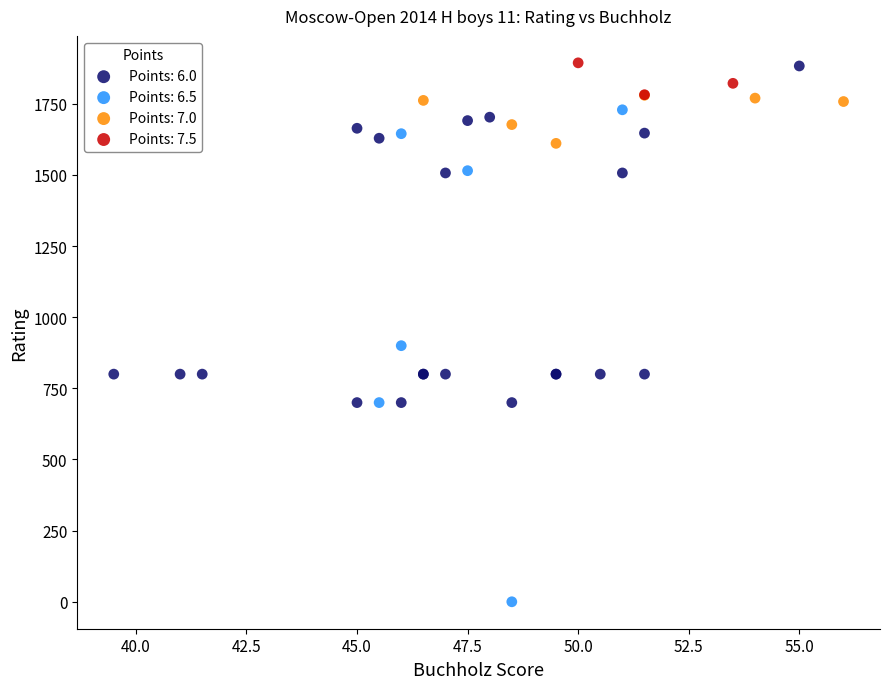

Which series reaches the minimum Y coordinate?

Points: 6.5